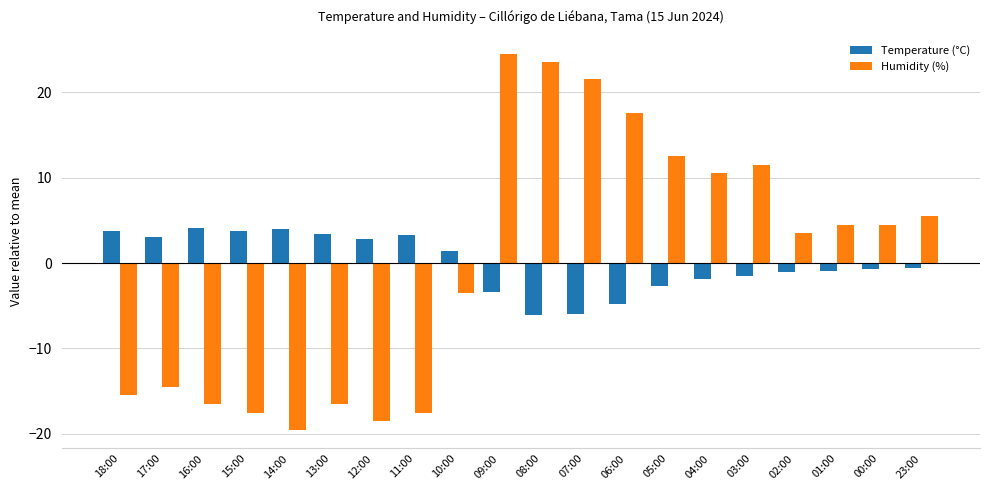

What is the difference between the Temperature (°C) values at 12:00 and 15:00?

0.9